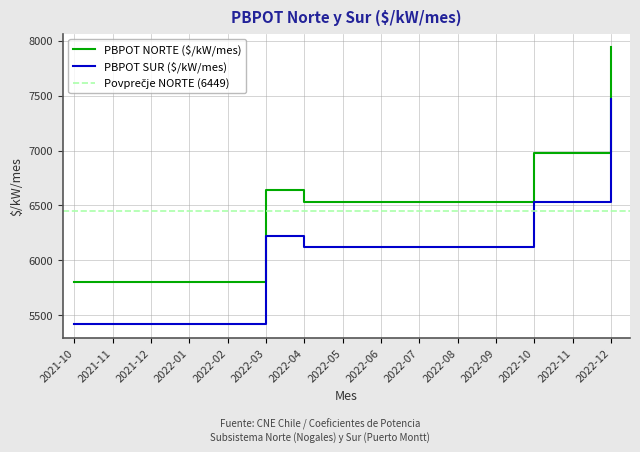

Which category has the highest value in the PBPOT NORTE ($/kW/mes) series?

2022-12